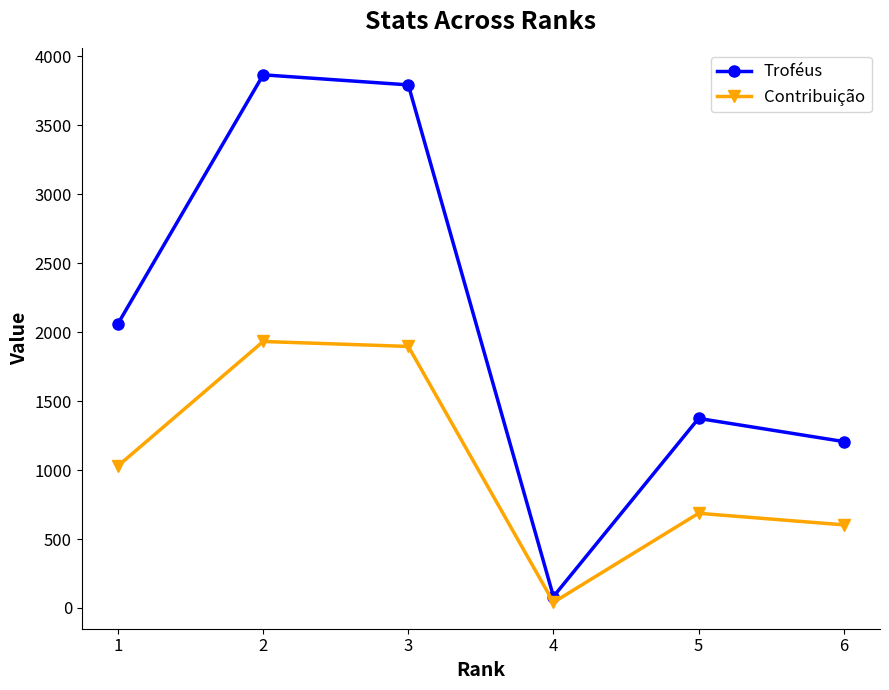

At which label does Troféus reach its minimum?

4